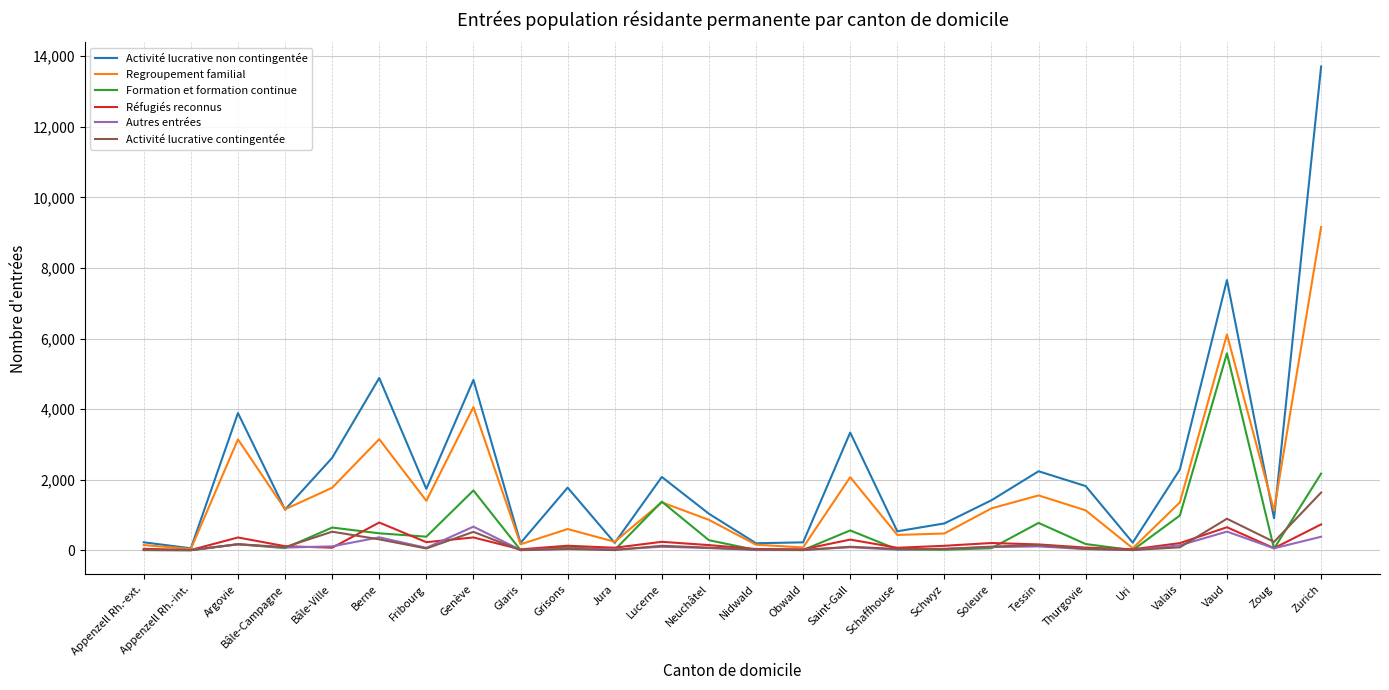

At which category does the chart reach its peak across all series?

Zurich